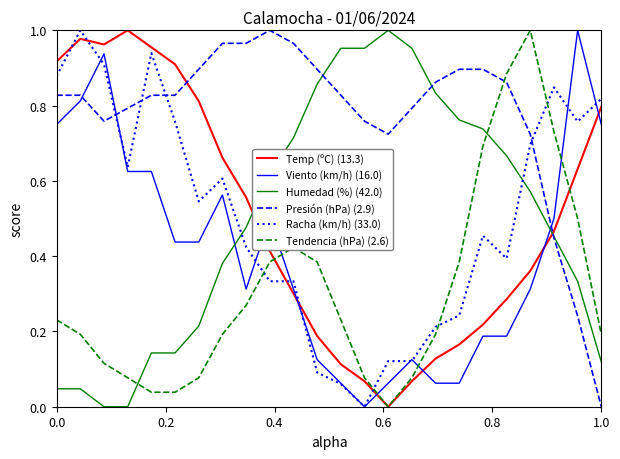

Which series has the largest total across all categories?

Presión (hPa) (2.9)